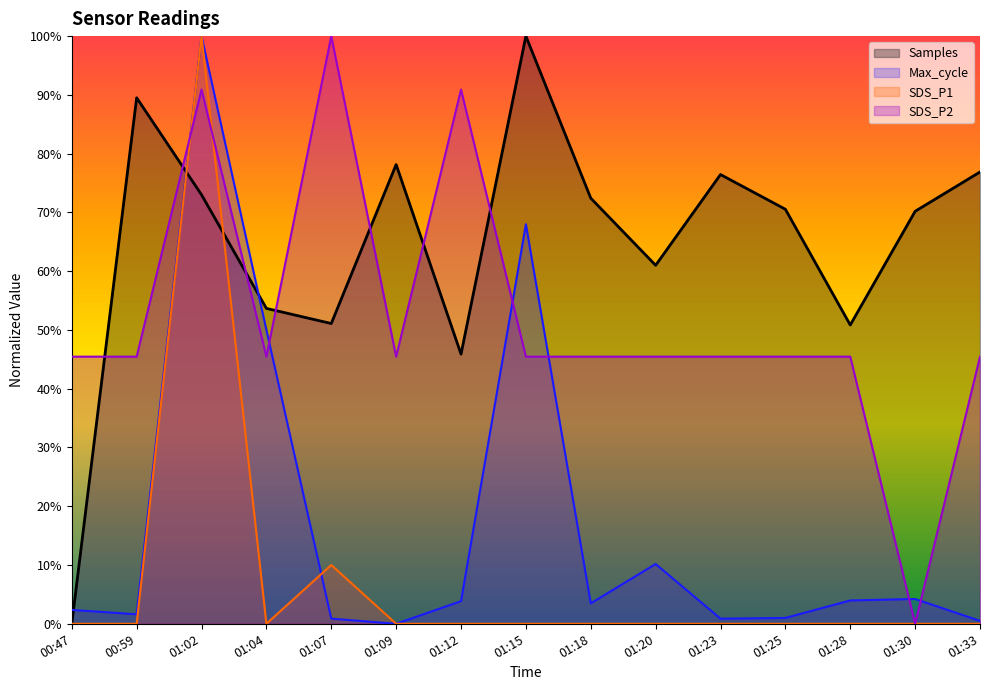

What position from the right is 01:04?

12